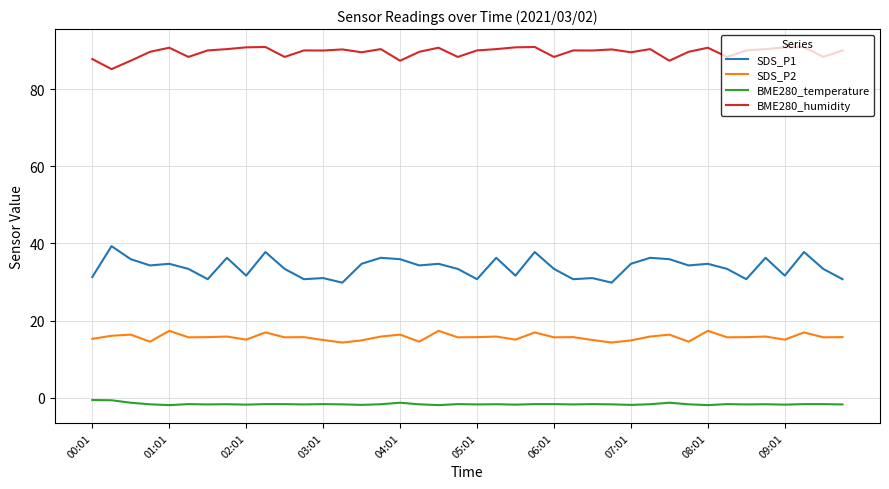

Count the number of data series in this chart.

4